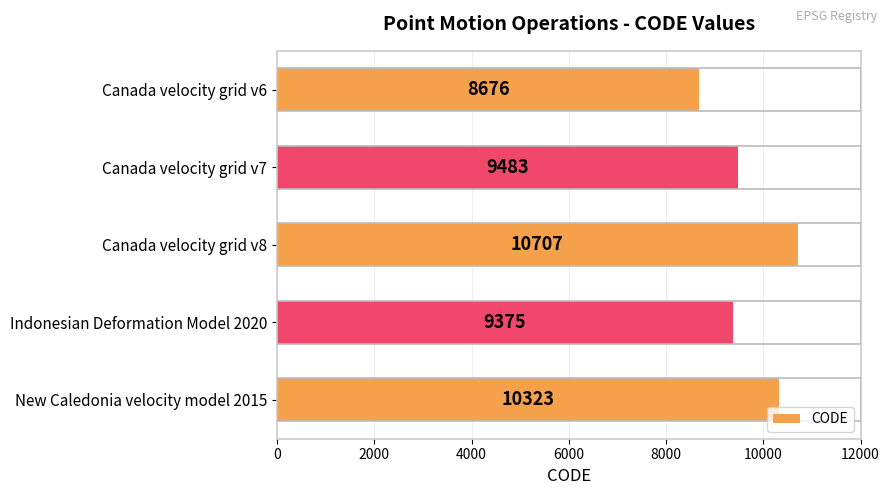

What is the change in value from Canada velocity grid v6 to Canada velocity grid v8?

+2031